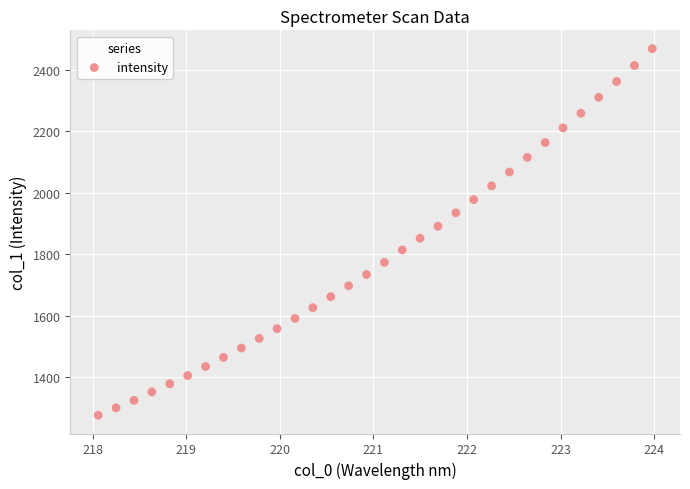

What is the range of Y values (max minus min)?

1191.4